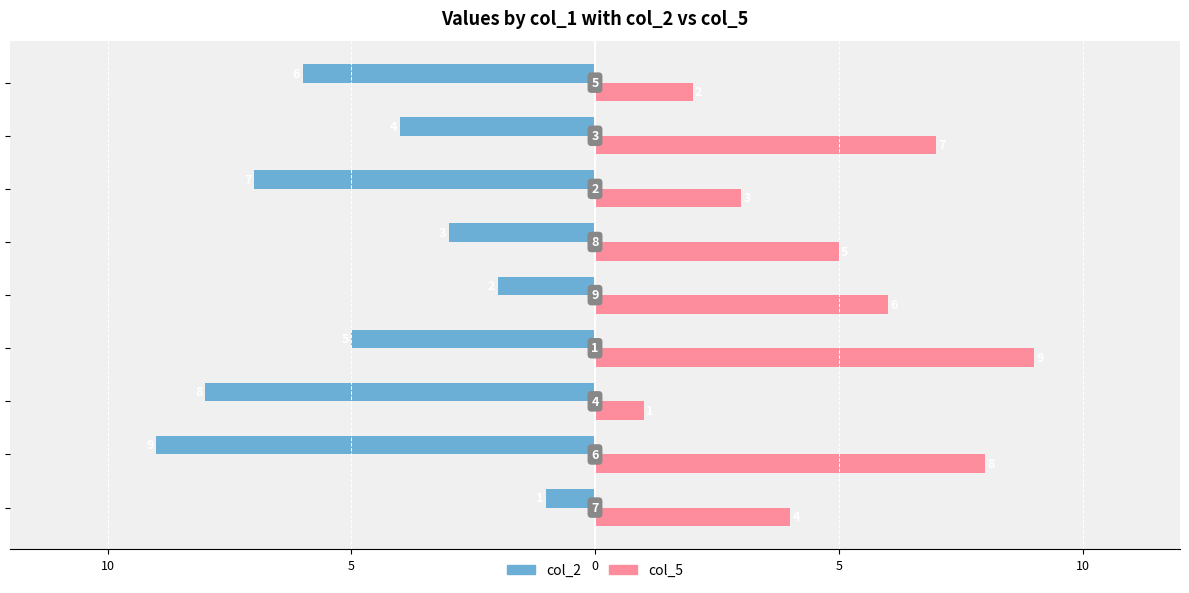

Count the col_2 values in the range -7 to -3.

5